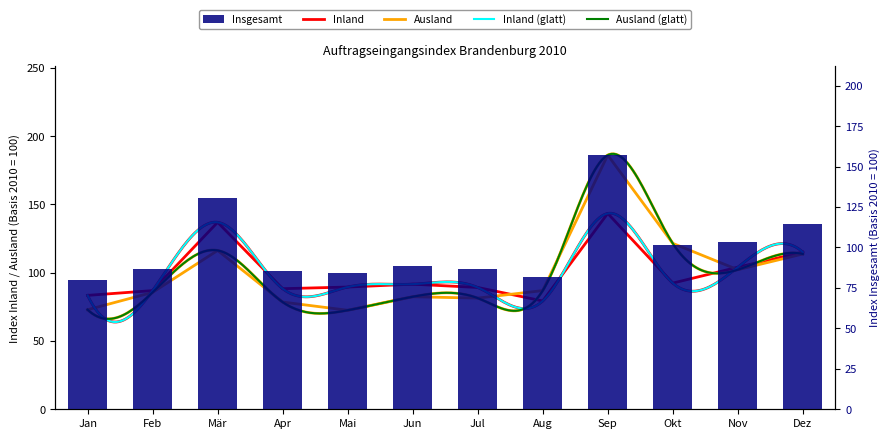

What value does the Ausland series have at Okt?

121.5